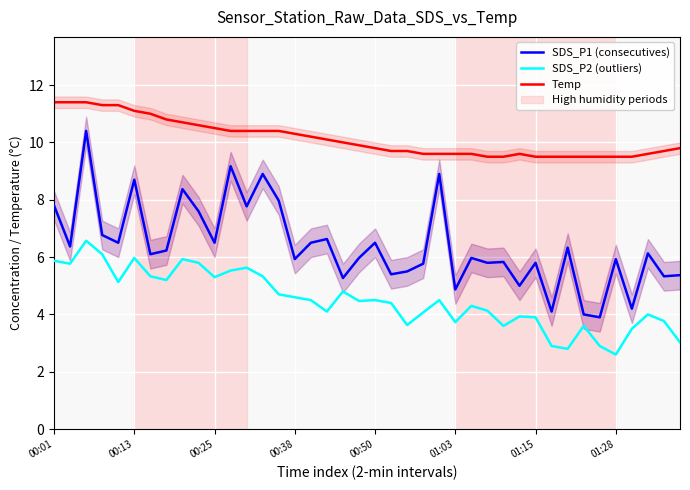

True or false: SDS_P2 (outliers) has a value of 3.5 at 00:38.

False